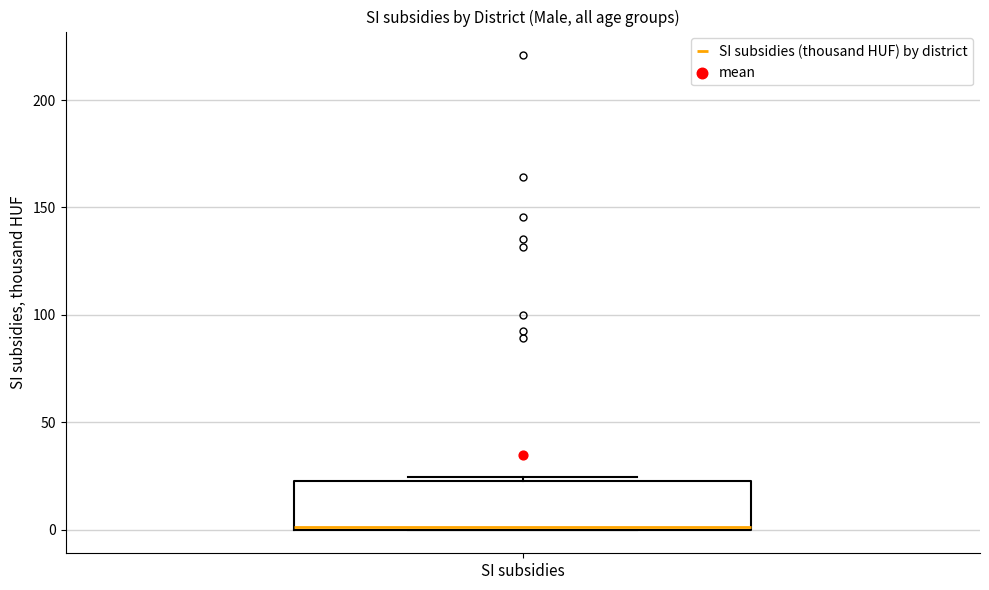

Read this box plot against the y-axis: the position of the median line, the range covered by the box, and the ends of both whiskers. The values are not printed on the chart, so give them approximately, as read against the axis.

median 0, box 0 to 25, whiskers 0 to 25 (just above the box's upper edge)